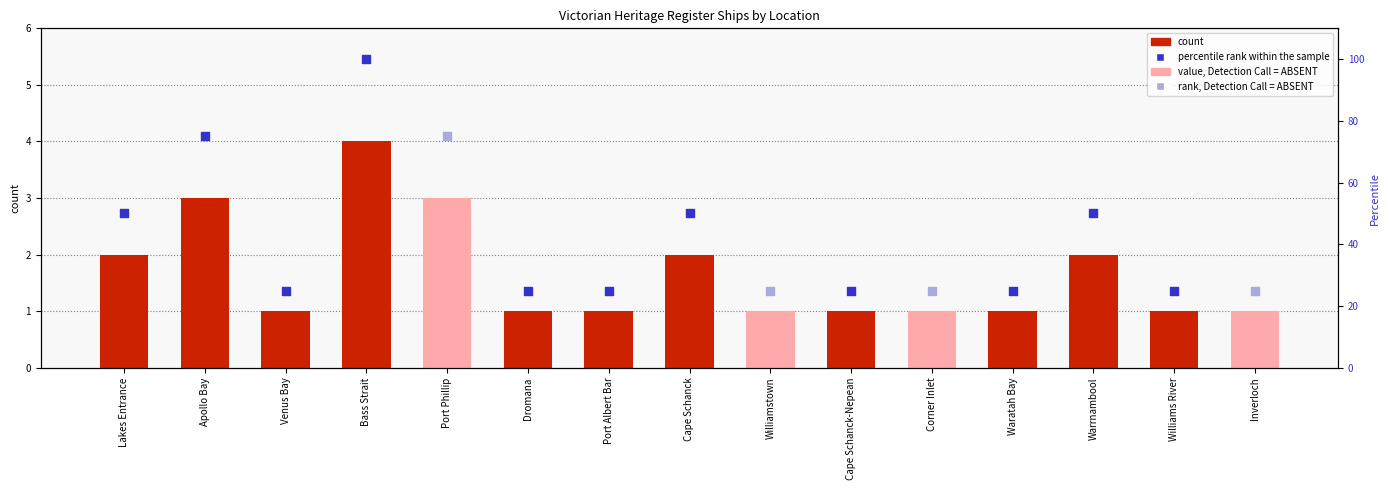

What is the change in value from Apollo Bay to Venus Bay?

-2